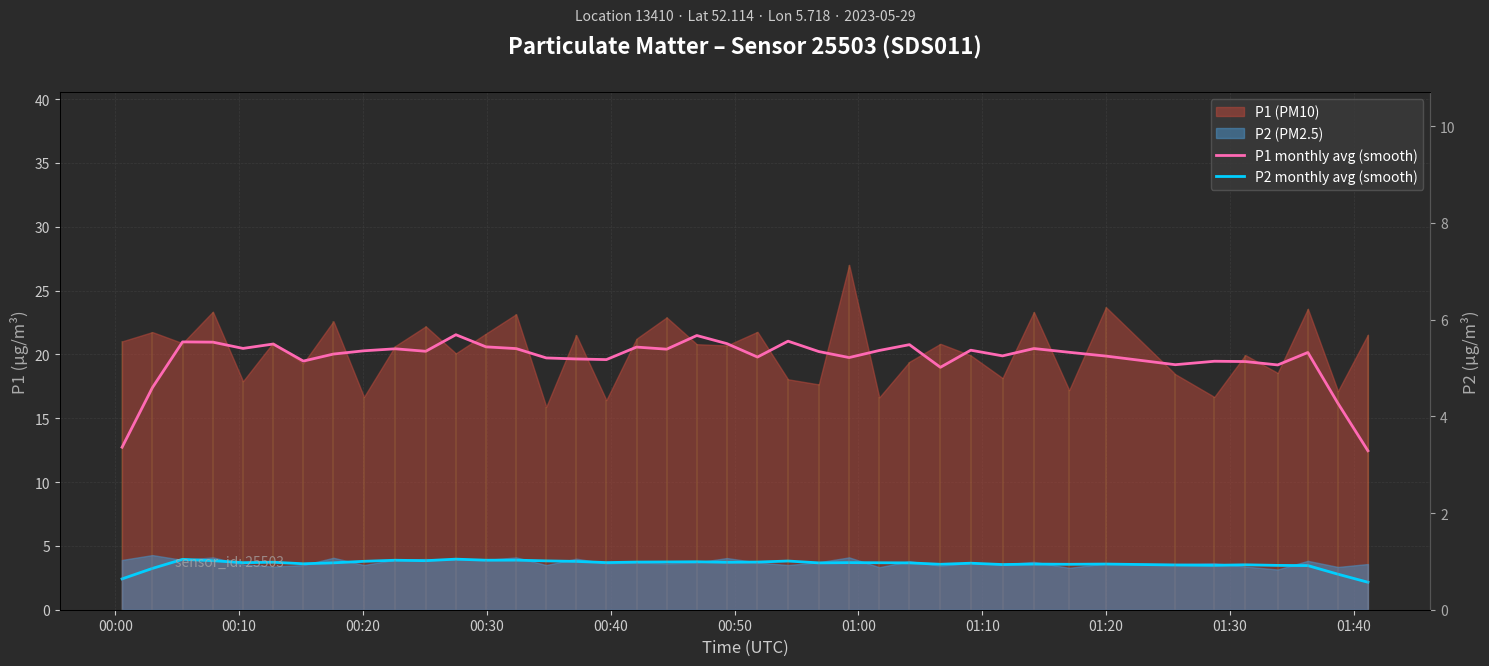

Reading right to left, transcribe all the data shown in this chart.

P1 monthly avg (smooth): 12.5	16.2	20.2	19.2	19.4	19.5	19.2	19.9	20.2	20.5	19.9	20.3	19.0	20.8	20.3	19.8	20.2	21.0	19.8	20.8	21.5	20.4	20.6	19.6	19.6	19.7	20.5	20.6	21.5	20.2	20.4	20.3	20.0	19.5	20.8	20.5	21.0	21.0	17.4	12.7
P2 monthly avg (smooth): 2.2	2.8	3.5	3.5	3.5	3.5	3.5	3.6	3.6	3.6	3.5	3.6	3.6	3.7	3.7	3.7	3.7	3.8	3.7	3.7	3.8	3.7	3.7	3.7	3.8	3.8	3.9	3.9	4.0	3.8	3.9	3.8	3.7	3.6	3.7	3.7	3.8	3.9	3.2	2.4